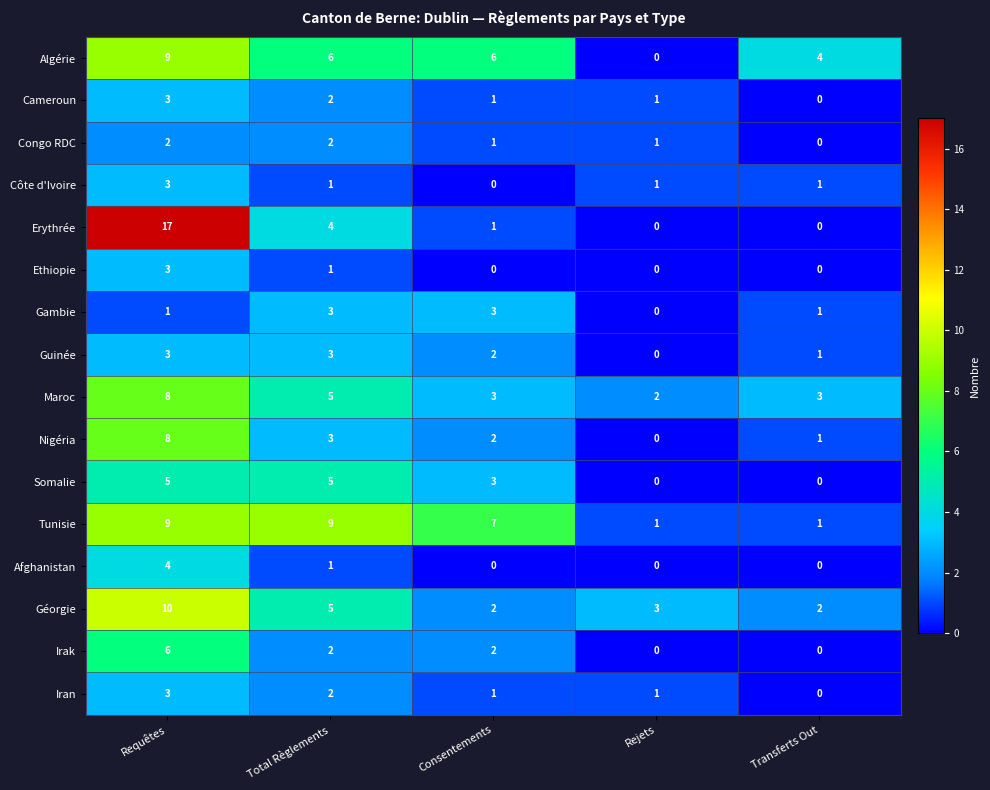

At which label does Erythrée first exceed 1?

Requêtes